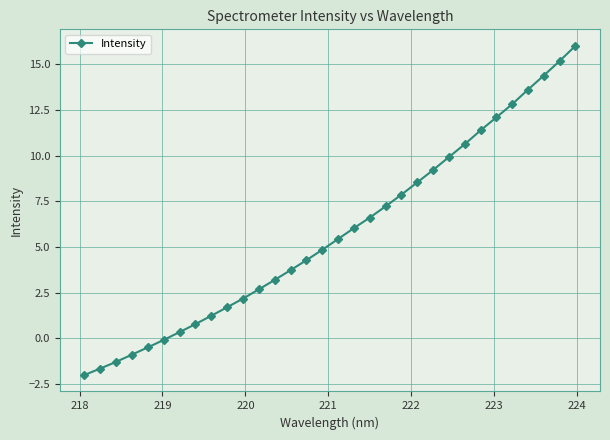

What is the minimum value shown in the chart?

-2.0